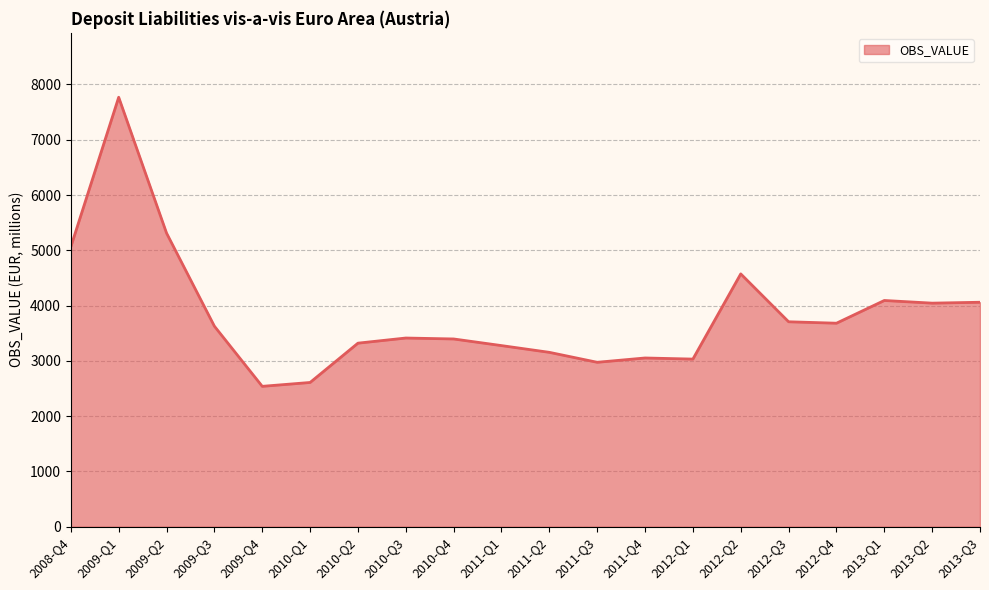

What is the maximum value shown in the chart?

7768